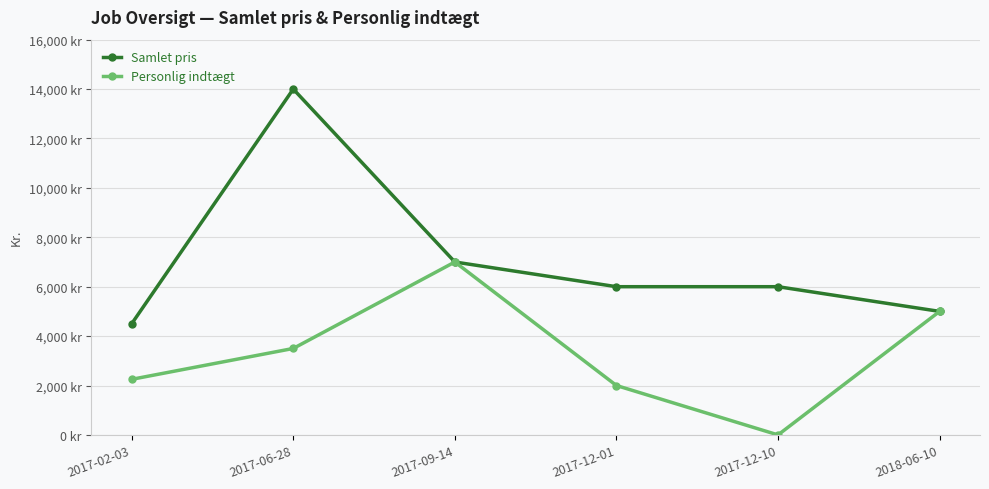

Reading right to left, transcribe all the data shown in this chart.

Samlet pris: 5000	6000	6000	7000	14000	4500
Personlig indtægt: 5000	0	2000	7000	3500	2250